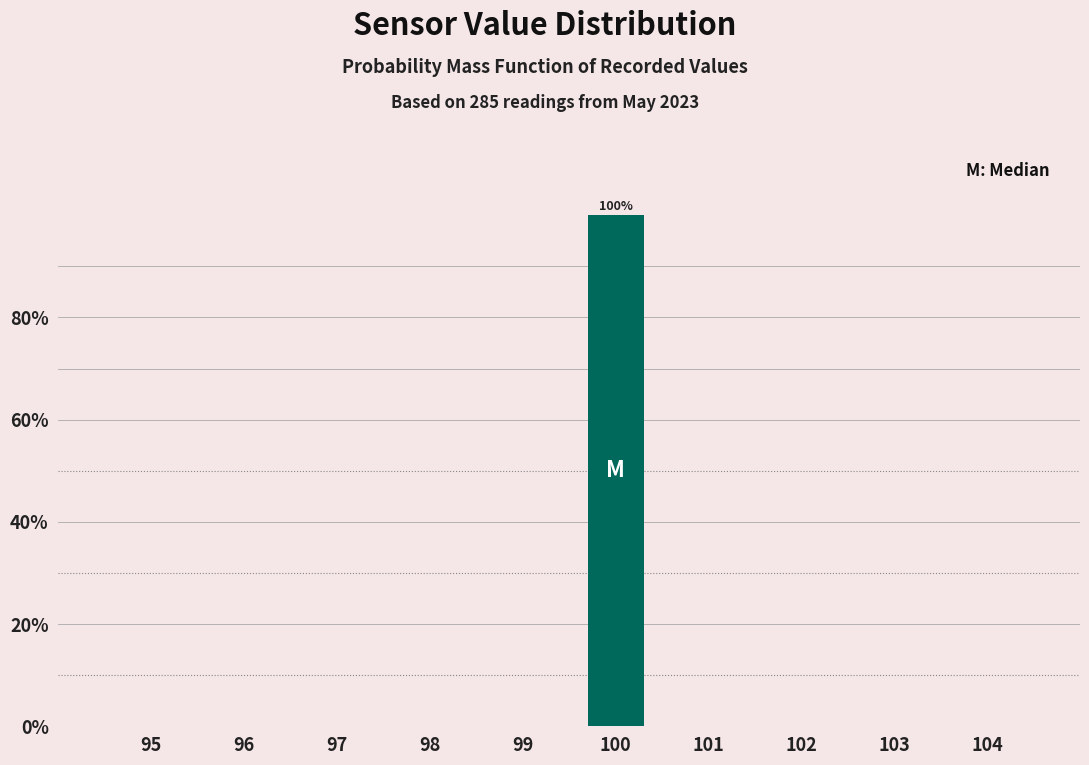

Reading left to right, transcribe all the data shown in this chart.

95=0	96=0	97=0	98=0	99=0	100=100	101=0	102=0	103=0	104=0